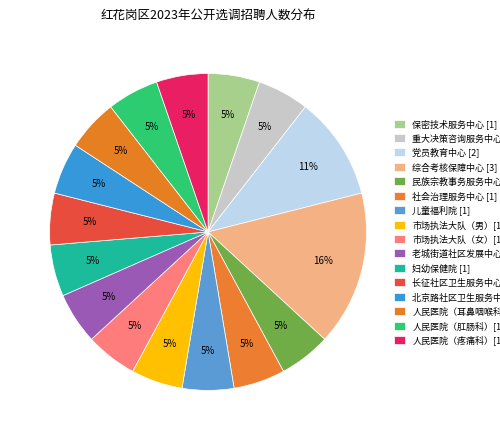

How many segments does this pie chart have?

16